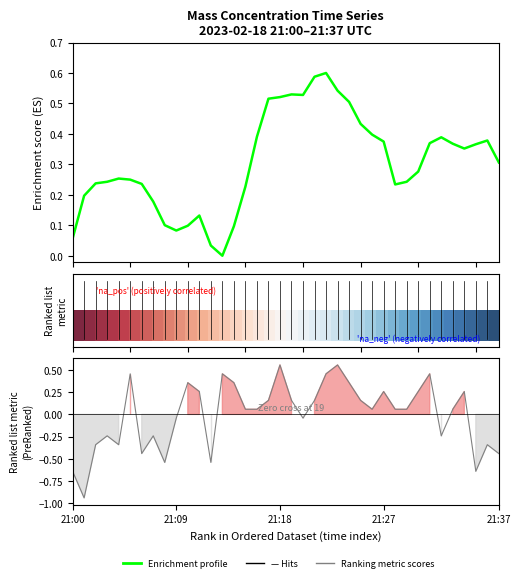

True or false: Mass concentration X0 (ug/m3) has a value of 0.1 at 21:06.

False